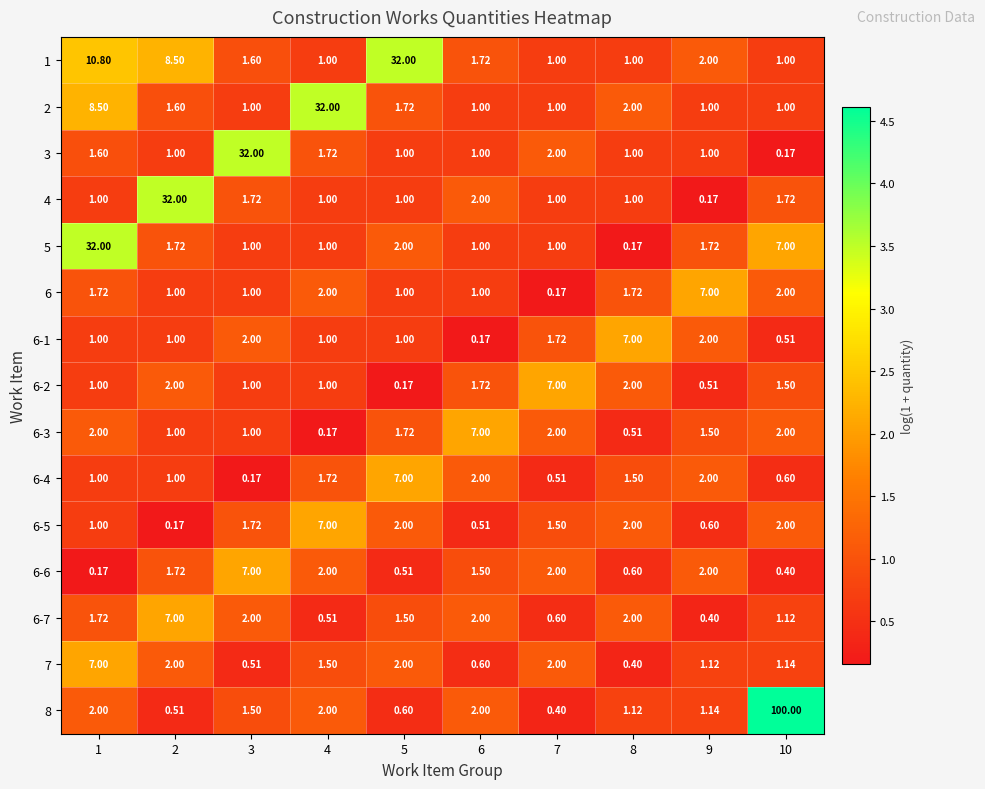

Is the value of 2 at 10 greater than the value of 4 at 9?

Yes